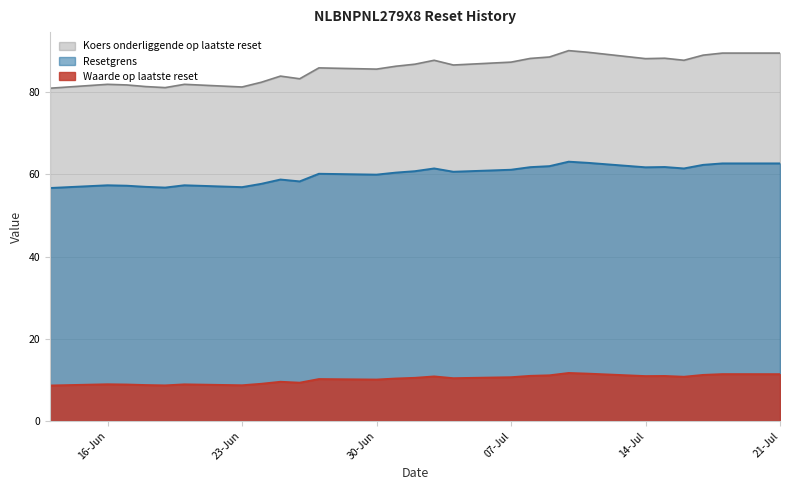

List the series in order of their peak value, highest first.

Koers onderliggende op laatste reset, Resetgrens, Waarde op laatste reset